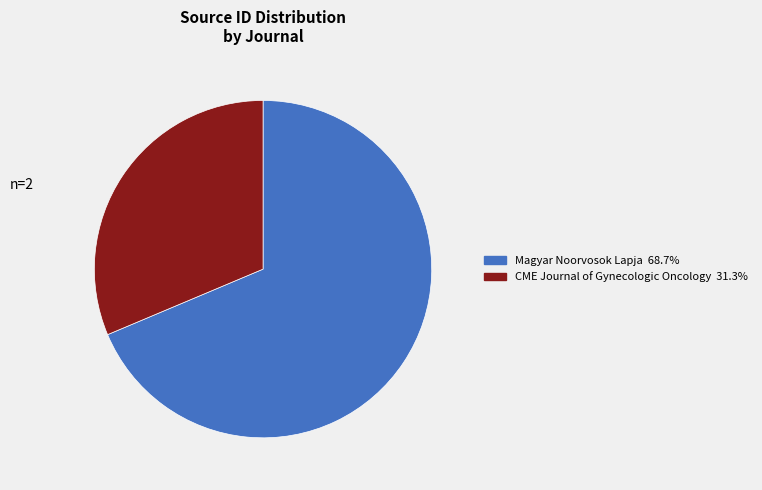

Which category has the smallest portion of the pie?

CME Journal of Gynecologic Oncology